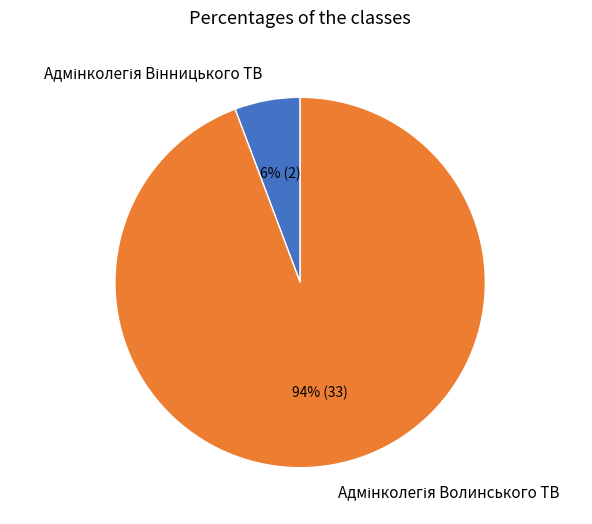

Count the number of slices in the pie.

2